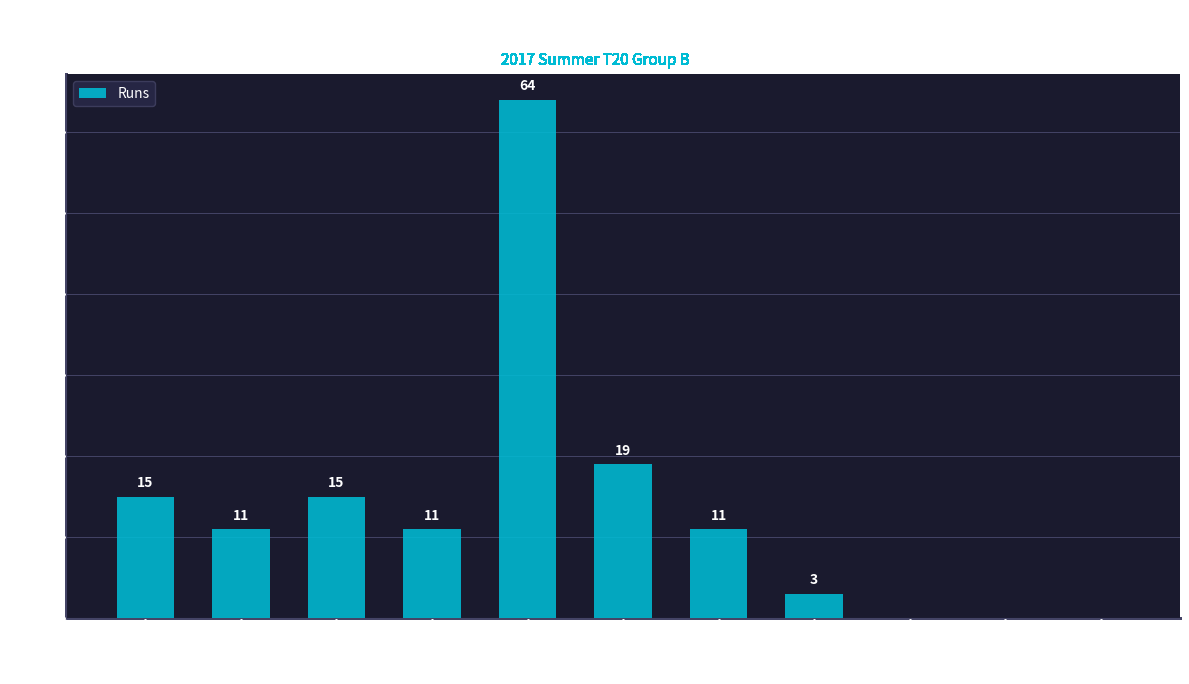

What is the change in value from Krishna A. to Sharath S.?

-4